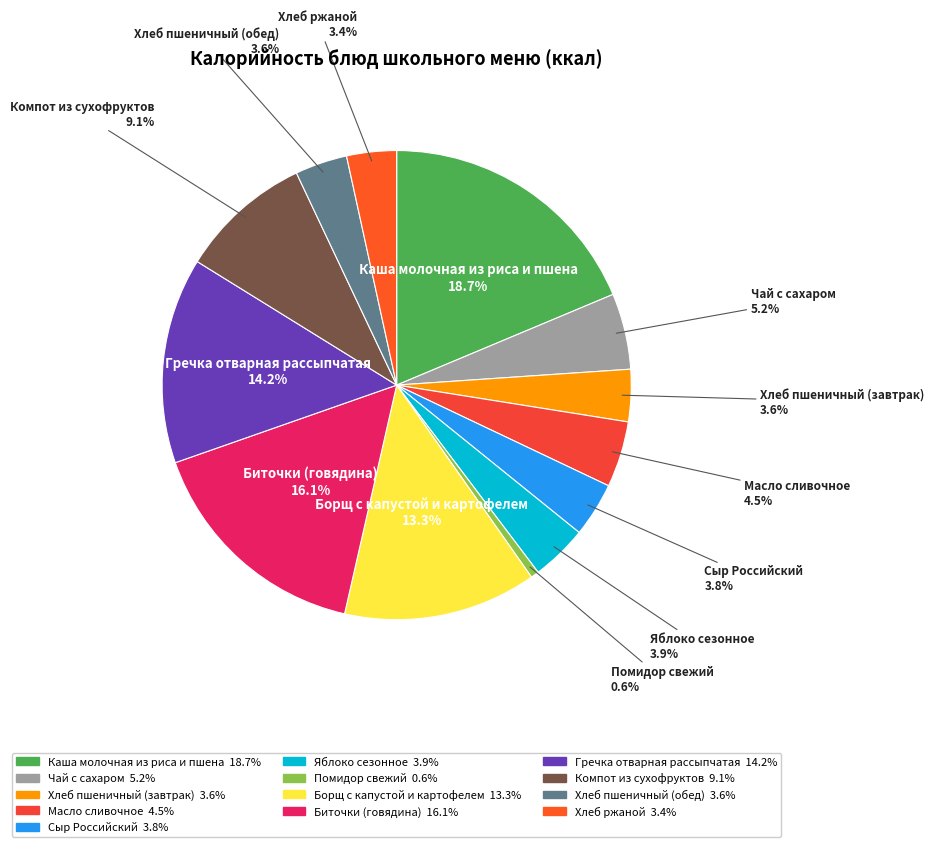

The Чай с сахаром slice represents 5% of the pie. True or false?

True